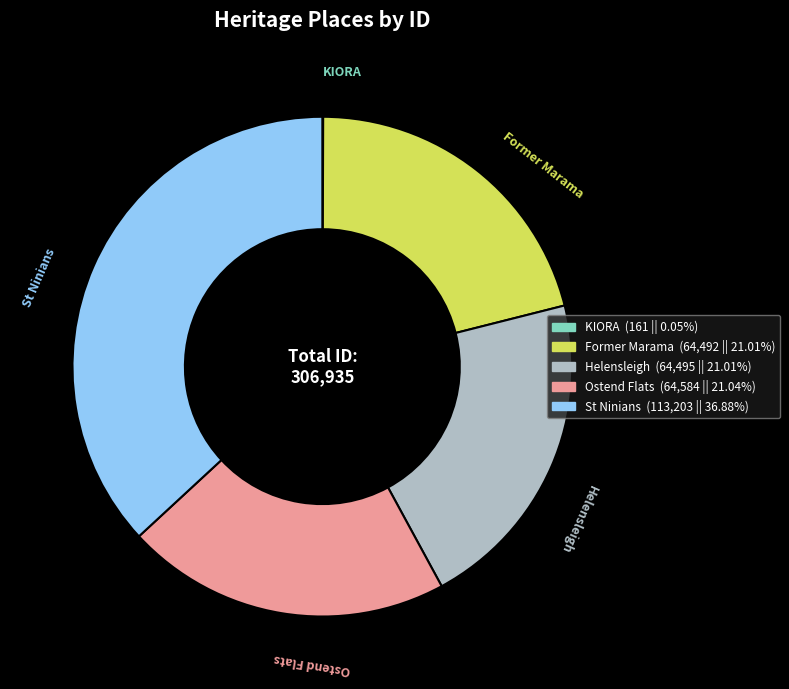

Which category has the biggest portion of the pie?

St Ninians